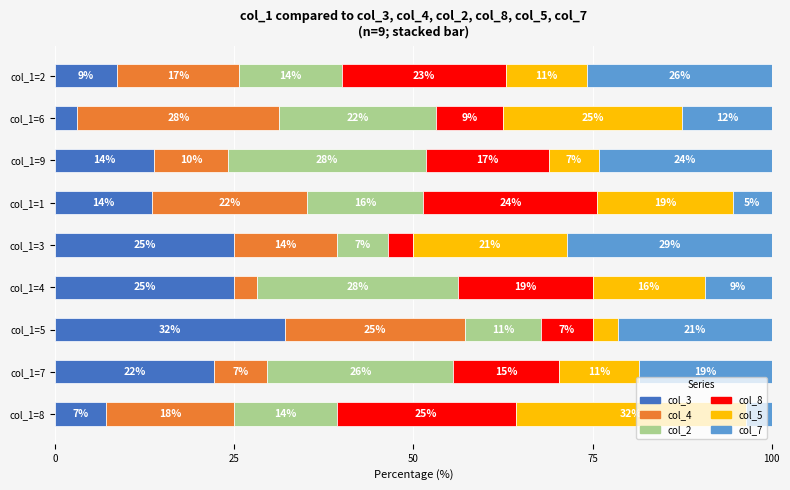

Reading right to left, transcribe all the data shown in this chart.

col_3: 8.6	3.1	13.8	13.5	25.0	25.0	32.1	22.2	7.1
col_4: 17.1	28.1	10.3	21.6	14.3	3.1	25.0	7.4	17.9
col_2: 14.3	21.9	27.6	16.2	7.1	28.1	10.7	25.9	14.3
col_8: 22.9	9.4	17.2	24.3	3.6	18.8	7.1	14.8	25.0
col_5: 11.4	25.0	6.9	18.9	21.4	15.6	3.6	11.1	32.1
col_7: 25.7	12.5	24.1	5.4	28.6	9.4	21.4	18.5	3.6